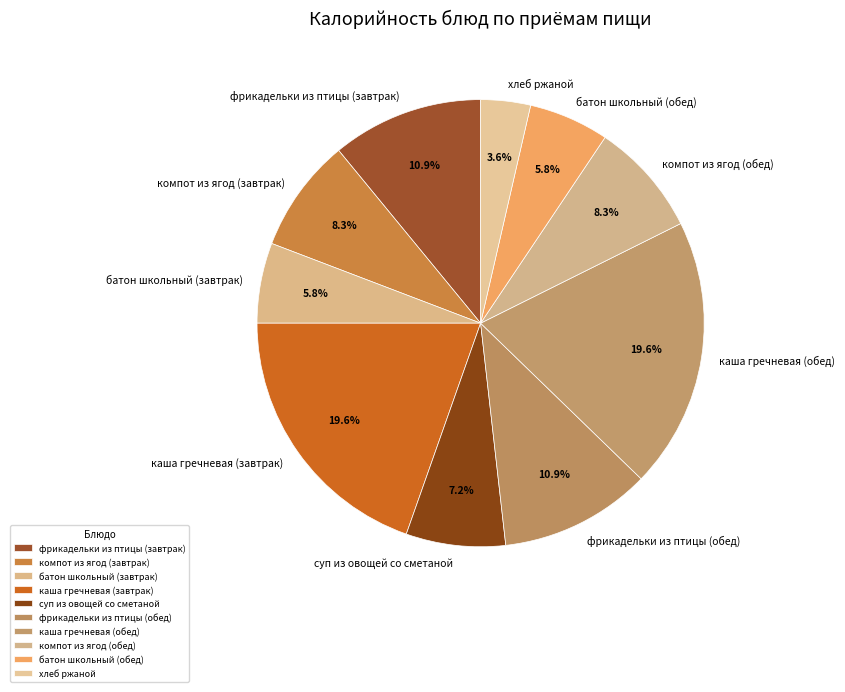

Which slice is the smallest?

хлеб ржаной